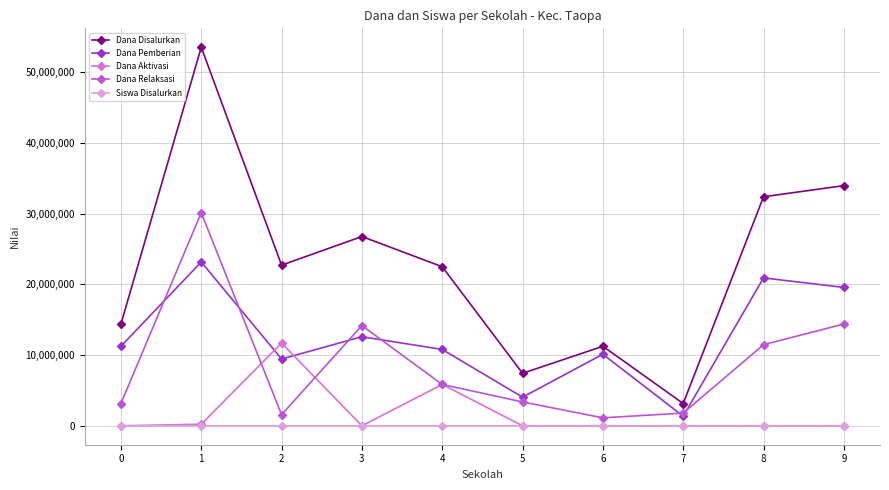

How many values in the Dana Disalurkan series are below 22725000?

5